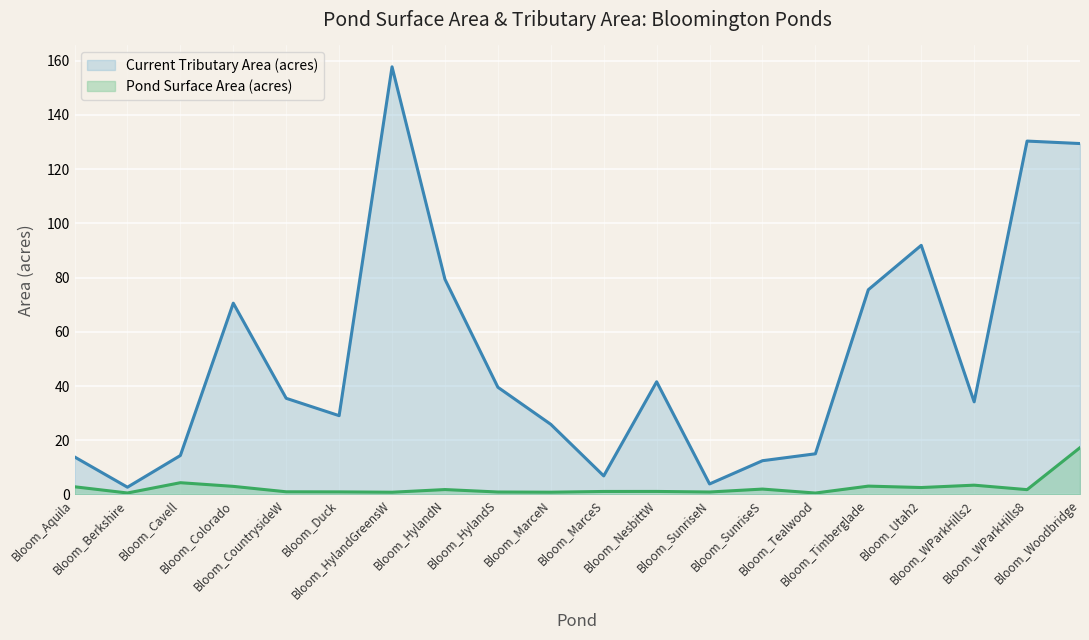

Is it true that Current Tributary Area (acres) equals 15.2 at Bloom_MarceN?

False